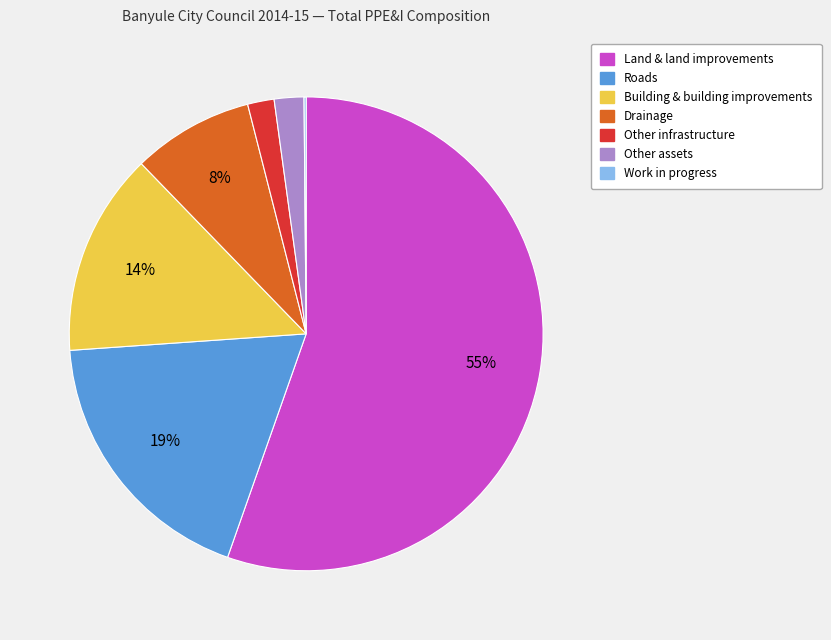

To the nearest percent, what is the difference between the largest and smallest slice percentages?

55%